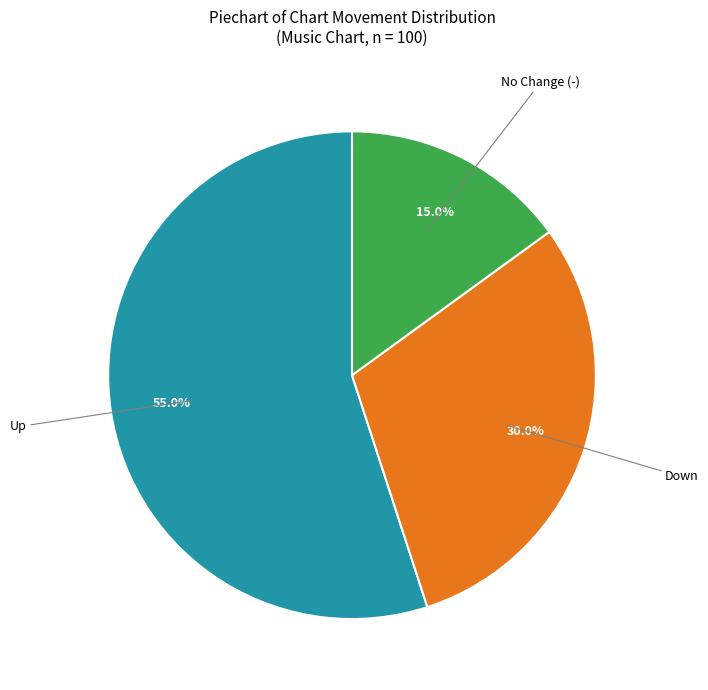

Is there any slice that represents more than half of the pie?

Yes